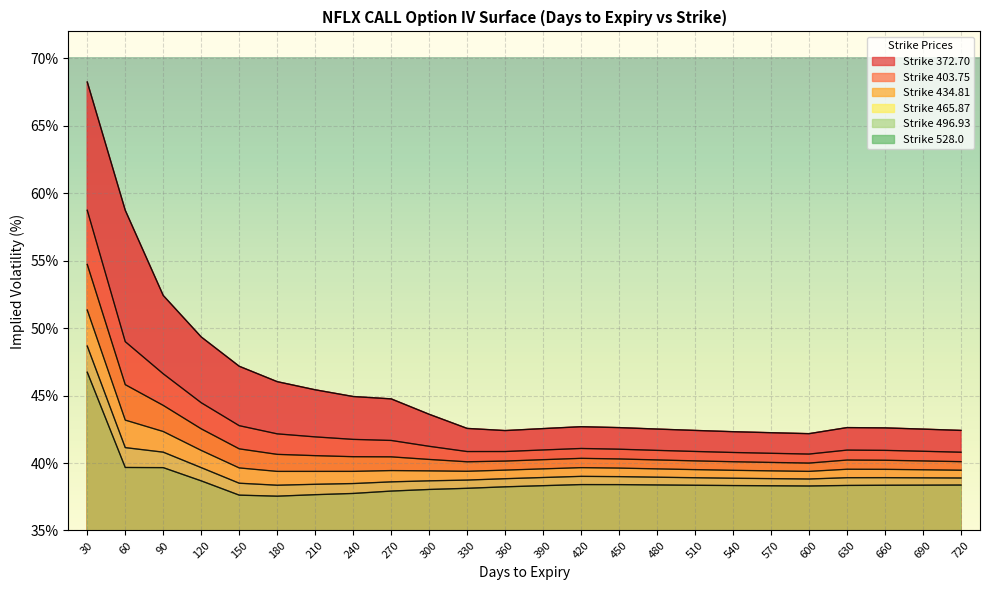

Read the Strike 434.81 value at 420.

40.3